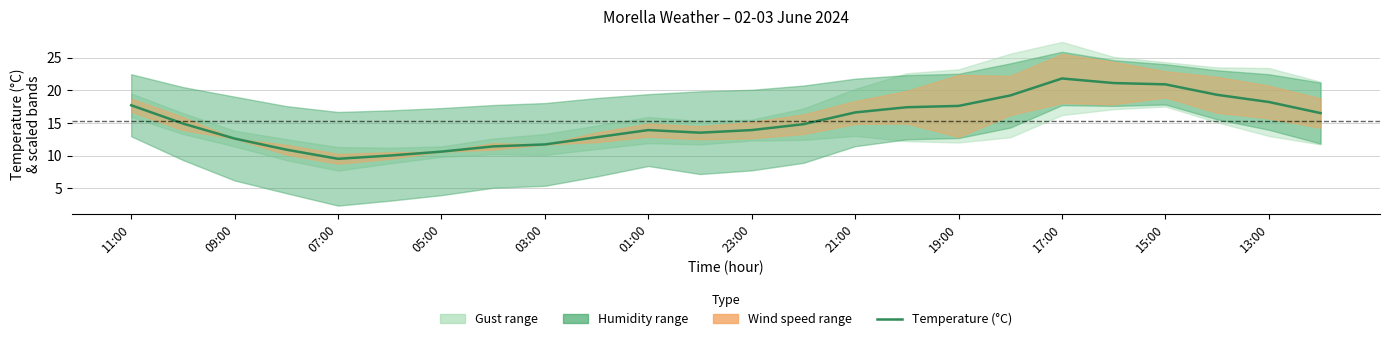

What is the change in value from 01:00 to 16?

+7.6